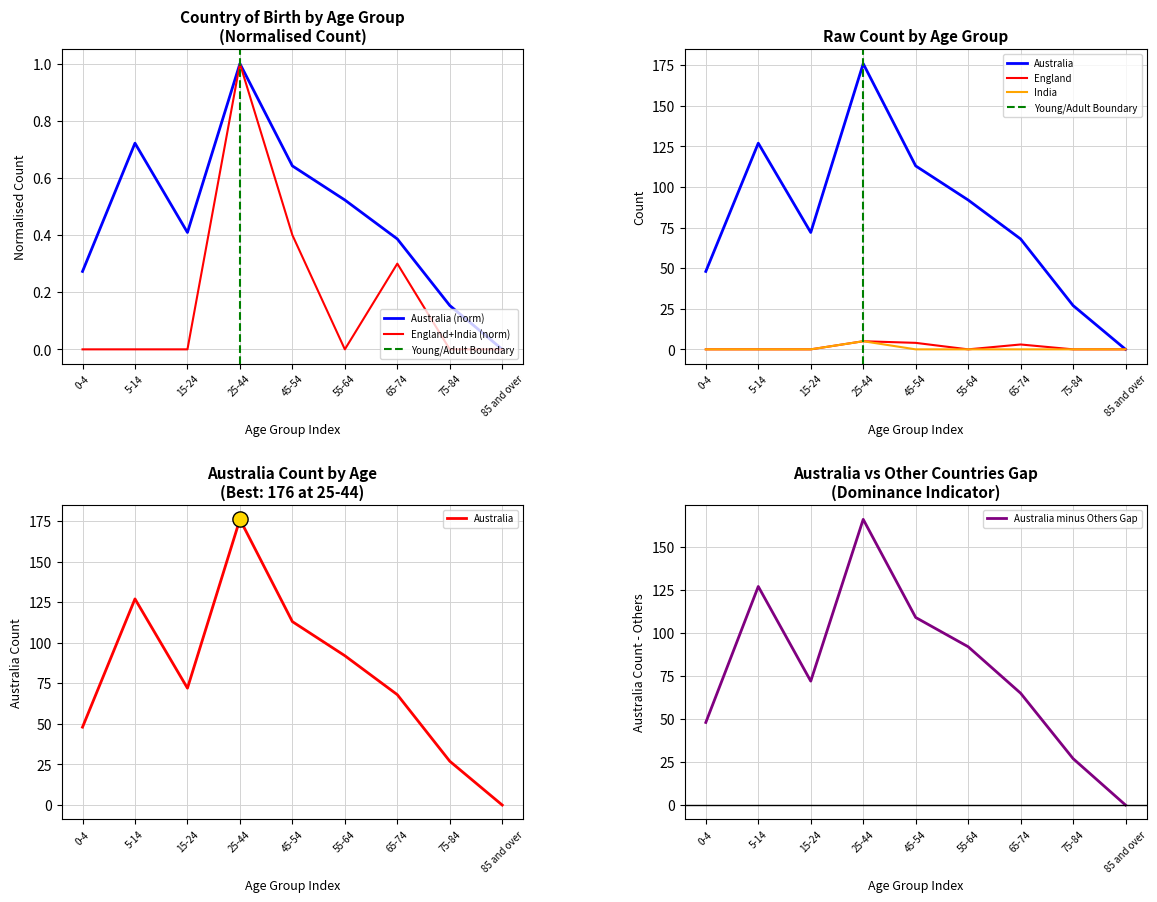

What is the total value across all series at 25-44?

186